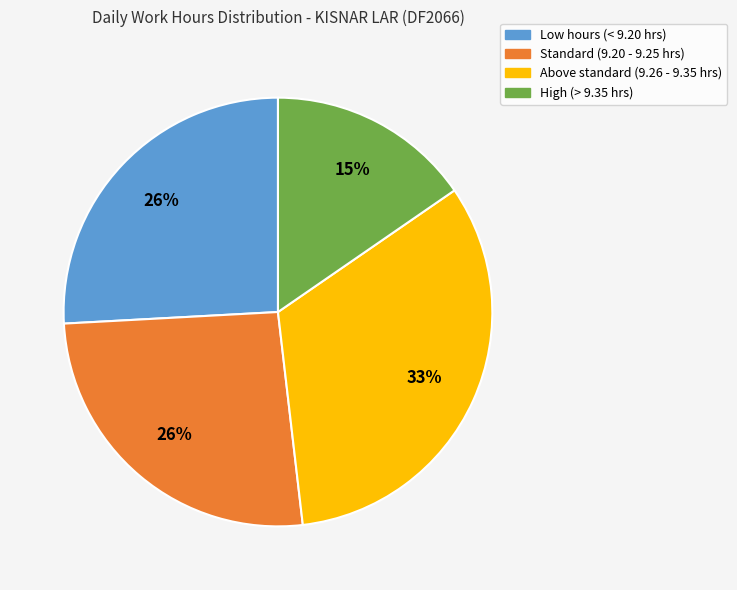

How many slices are in this pie chart?

4